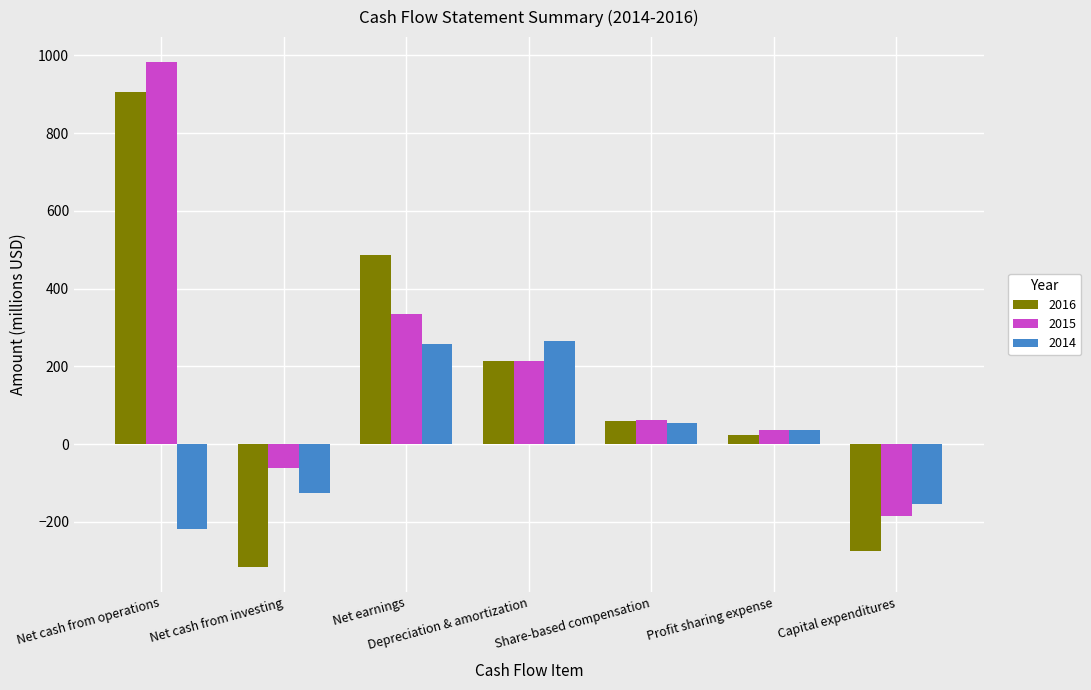

Which series has the largest total across all categories?

2015